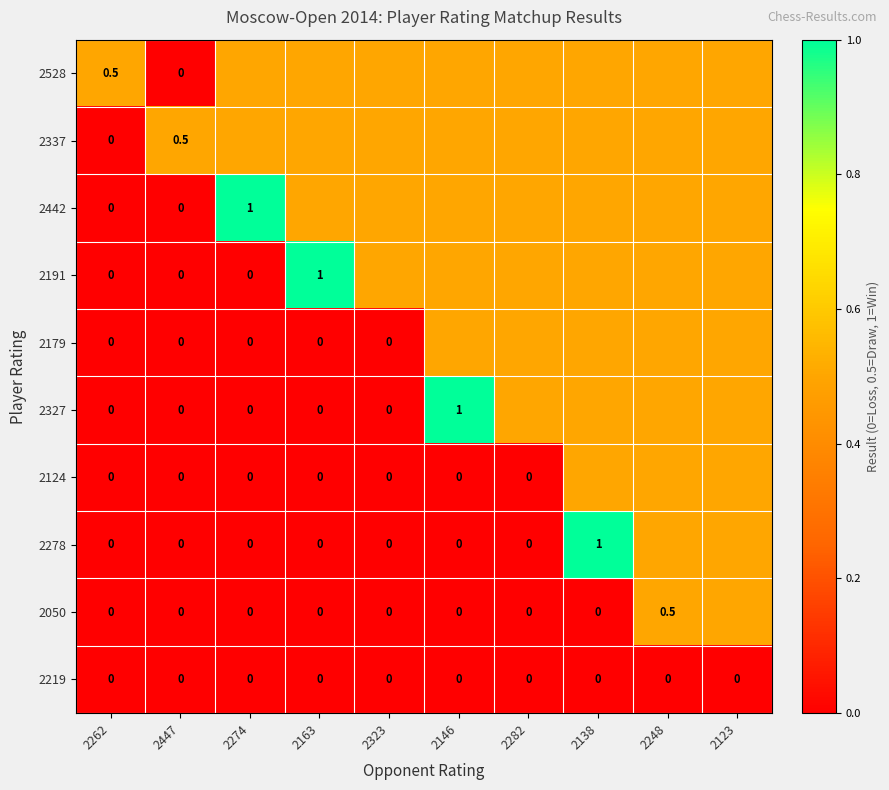

What is the difference between the highest and lowest values at 2447?

0.5